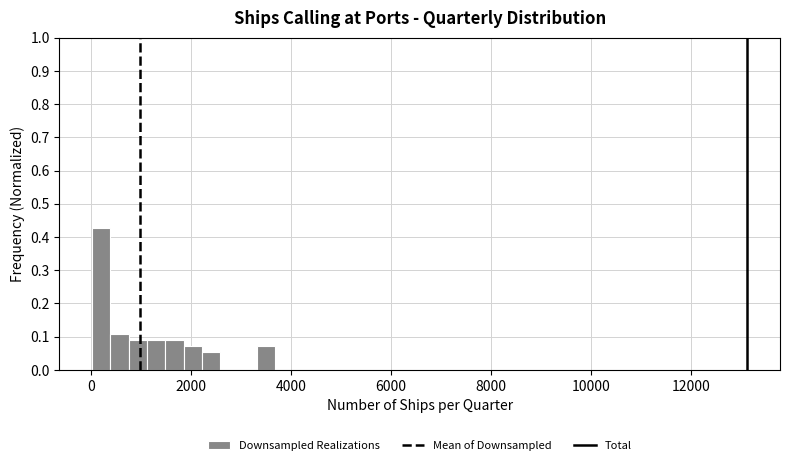

Around what value on the x-axis is the tallest bar? Give the approximate position of its centre, as read against the axis.

200